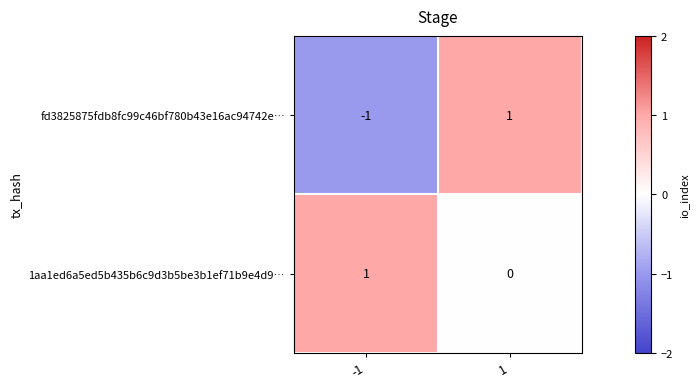

At -1, list the series in order from smallest to largest.

fd3825875fdb8fc99c46bf780b43e16ac94742e…, 1aa1ed6a5ed5b435b6c9d3b5be3b1ef71b9e4d9…